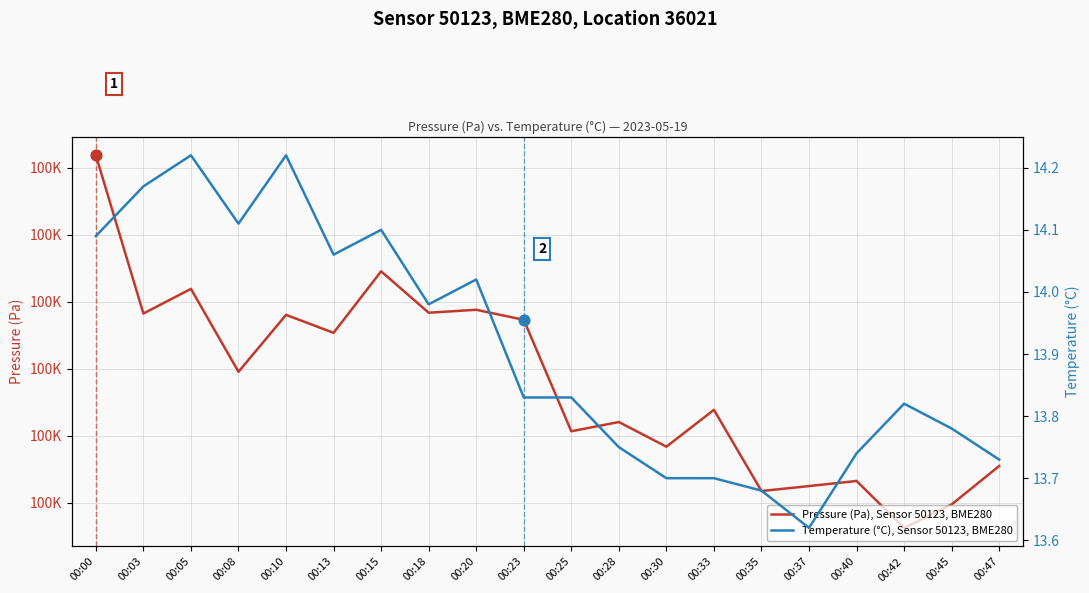

Which series has the widest spread of Y values?

Pressure (Pa), Sensor 50123, BME280